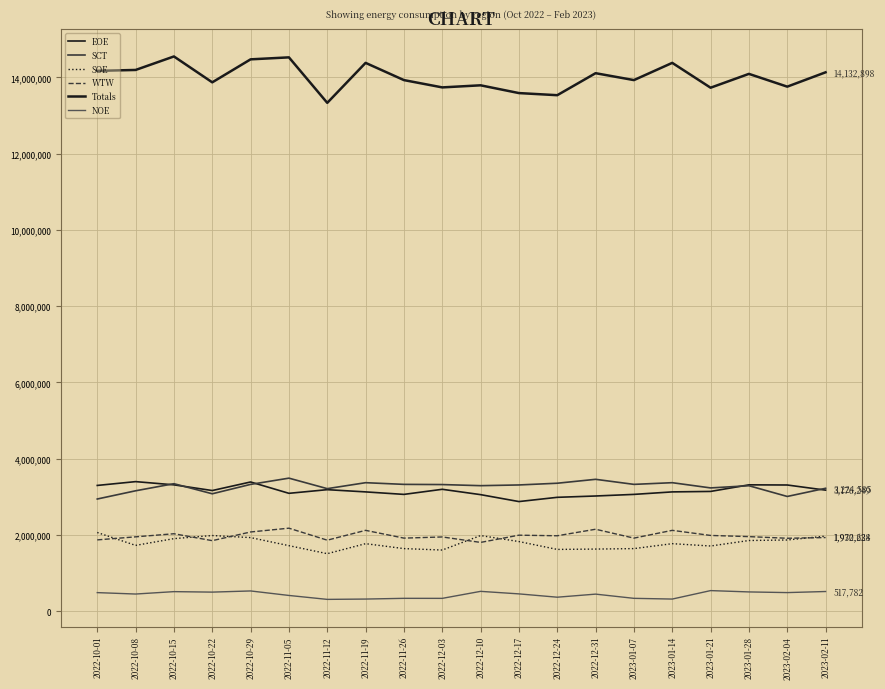

In SCT, how many points are higher than both neighbors (excluding endpoints)?

6